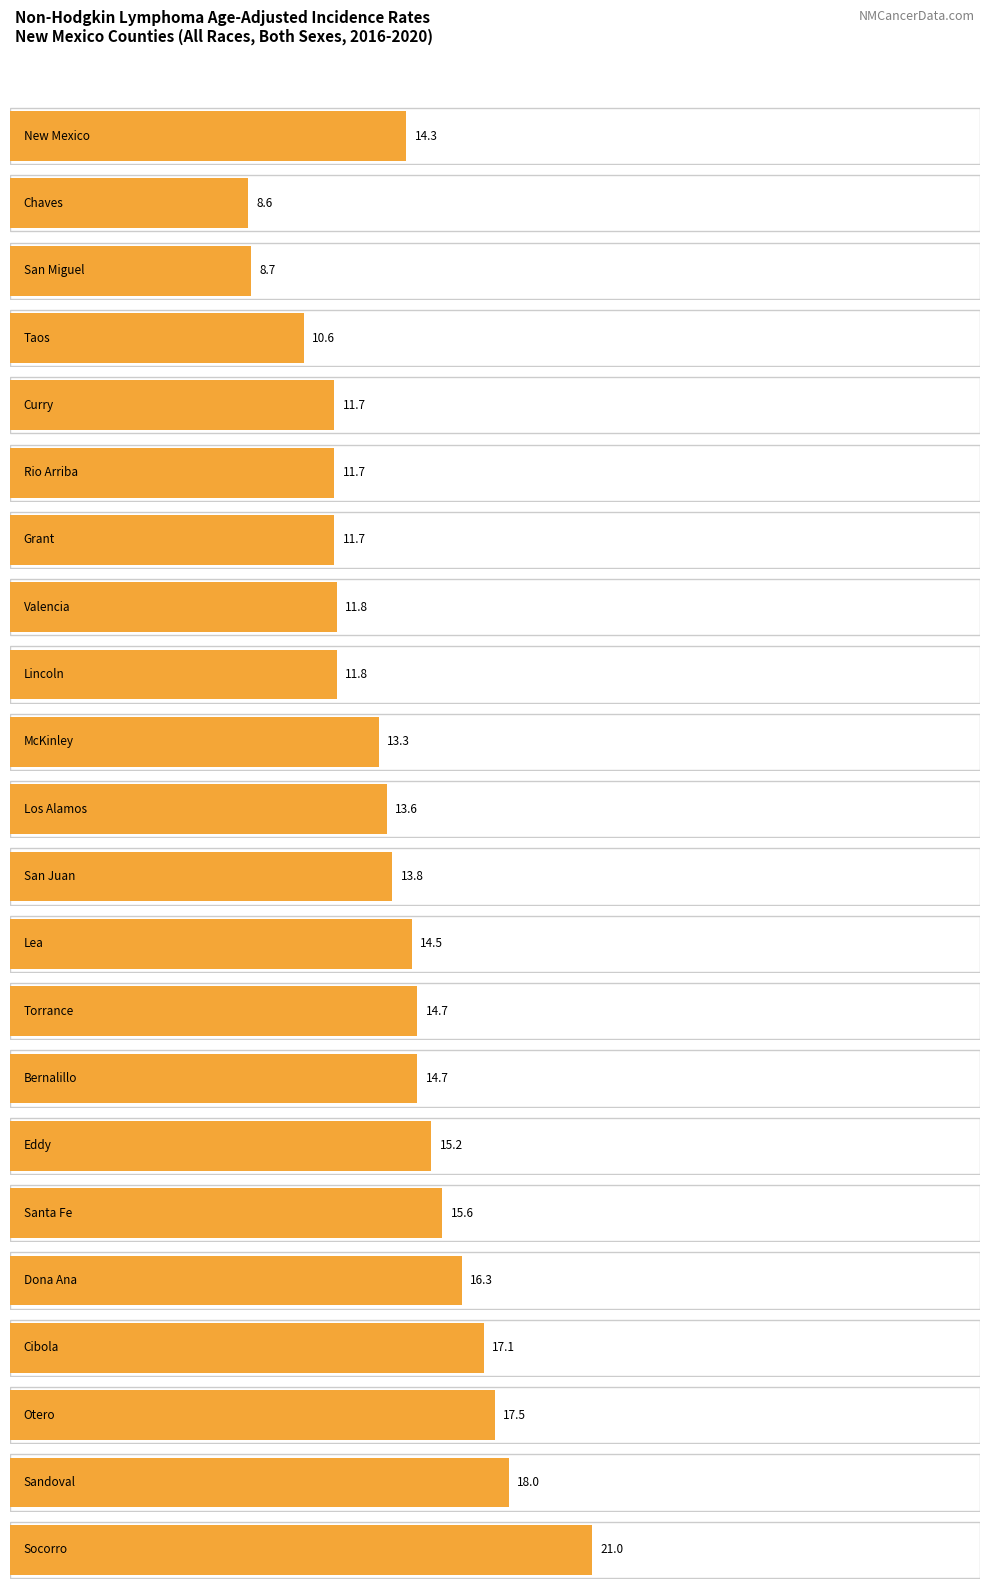

The value of Age-Adjusted Incidence Rate at Sandoval is 32.2. True or false?

False